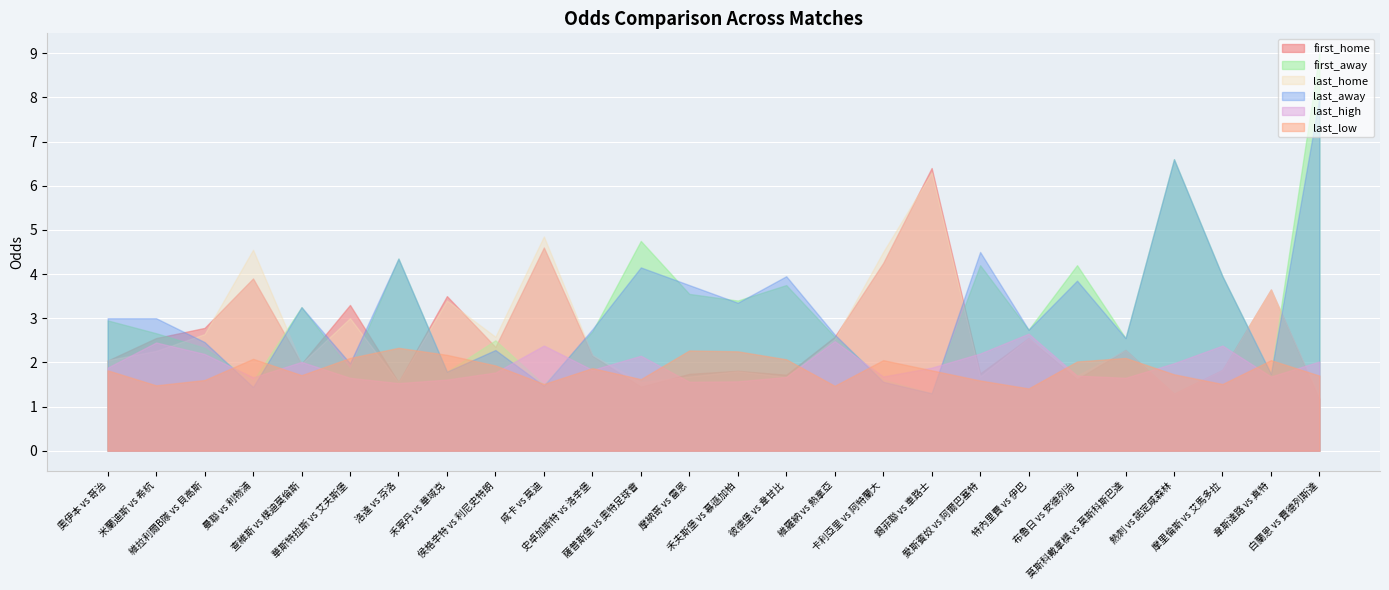

Reading left to right, list all the values displayed in this chart.

first_home: 奧伊本 vs 哥治=2.0	米蘭迪斯 vs 希杭=2.5	維拉利爾B隊 vs 貝高斯=2.8	曼聯 vs 利物浦=3.9	查維斯 vs 樸迪莫倫斯=2.0	華斯特拉斯 vs 艾夫斯堡=3.3	洛達 vs 芬洛=1.6	禾寧丹 vs 華域克=3.5	侯格辛特 vs 利尼史特朗=2.4	咸卡 vs 莫迪=4.6	史卓加斯特 vs 洛辛堡=2.1	薩普斯堡 vs 奧特足球會=1.4	摩納哥 vs 雷恩=1.7	禾夫斯堡 vs 慕遜加柏=1.8	彼德堡 vs 韋甘比=1.7	維羅納 vs 熱拿亞=2.6	卡利亞里 vs 阿特蘭大=4.2	錫菲聯 vs 車路士=6.4	愛斯賓奴 vs 阿爾巴塞特=1.8	特內里費 vs 伊巴=2.5	布魯日 vs 安德列治=1.6	莫斯科戴拿模 vs 莫斯科斯巴達=2.3	熱刺 vs 諾定咸森林=1.3	摩里倫斯 vs 艾馬多拉=1.8	韋斯達路 vs 真特=3.6	白蘭恩 vs 費德列斯達=1.2
first_away: 奧伊本 vs 哥治=3.0	米蘭迪斯 vs 希杭=2.7	維拉利爾B隊 vs 貝高斯=2.3	曼聯 vs 利物浦=1.6	查維斯 vs 樸迪莫倫斯=3.2	華斯特拉斯 vs 艾夫斯堡=1.8	洛達 vs 芬洛=4.3	禾寧丹 vs 華域克=1.8	侯格辛特 vs 利尼史特朗=2.5	咸卡 vs 莫迪=1.5	史卓加斯特 vs 洛辛堡=2.7	薩普斯堡 vs 奧特足球會=4.8	摩納哥 vs 雷恩=3.5	禾夫斯堡 vs 慕遜加柏=3.4	彼德堡 vs 韋甘比=3.8	維羅納 vs 熱拿亞=2.6	卡利亞里 vs 阿特蘭大=1.6	錫菲聯 vs 車路士=1.3	愛斯賓奴 vs 阿爾巴塞特=4.2	特內里費 vs 伊巴=2.7	布魯日 vs 安德列治=4.2	莫斯科戴拿模 vs 莫斯科斯巴達=2.5	熱刺 vs 諾定咸森林=6.6	摩里倫斯 vs 艾馬多拉=4.0	韋斯達路 vs 真特=1.7	白蘭恩 vs 費德列斯達=9.0
last_home: 奧伊本 vs 哥治=2.0	米蘭迪斯 vs 希杭=2.3	維拉利爾B隊 vs 貝高斯=2.6	曼聯 vs 利物浦=4.5	查維斯 vs 樸迪莫倫斯=2.0	華斯特拉斯 vs 艾夫斯堡=3.0	洛達 vs 芬洛=1.6	禾寧丹 vs 華域克=3.4	侯格辛特 vs 利尼史特朗=2.6	咸卡 vs 莫迪=4.8	史卓加斯特 vs 洛辛堡=2.2	薩普斯堡 vs 奧特足球會=1.6	摩納哥 vs 雷恩=1.7	禾夫斯堡 vs 慕遜加柏=1.8	彼德堡 vs 韋甘比=1.7	維羅納 vs 熱拿亞=2.5	卡利亞里 vs 阿特蘭大=4.5	錫菲聯 vs 車路士=6.3	愛斯賓奴 vs 阿爾巴塞特=1.7	特內里費 vs 伊巴=2.5	布魯日 vs 安德列治=1.7	莫斯科戴拿模 vs 莫斯科斯巴達=2.3	熱刺 vs 諾定咸森林=1.3	摩里倫斯 vs 艾馬多拉=1.8	韋斯達路 vs 真特=3.6	白蘭恩 vs 費德列斯達=1.2
last_away: 奧伊本 vs 哥治=3.0	米蘭迪斯 vs 希杭=3.0	維拉利爾B隊 vs 貝高斯=2.5	曼聯 vs 利物浦=1.4	查維斯 vs 樸迪莫倫斯=3.2	華斯特拉斯 vs 艾夫斯堡=2.0	洛達 vs 芬洛=4.3	禾寧丹 vs 華域克=1.8	侯格辛特 vs 利尼史特朗=2.3	咸卡 vs 莫迪=1.5	史卓加斯特 vs 洛辛堡=2.8	薩普斯堡 vs 奧特足球會=4.2	摩納哥 vs 雷恩=3.8	禾夫斯堡 vs 慕遜加柏=3.4	彼德堡 vs 韋甘比=4.0	維羅納 vs 熱拿亞=2.6	卡利亞里 vs 阿特蘭大=1.6	錫菲聯 vs 車路士=1.3	愛斯賓奴 vs 阿爾巴塞特=4.5	特內里費 vs 伊巴=2.7	布魯日 vs 安德列治=3.9	莫斯科戴拿模 vs 莫斯科斯巴達=2.5	熱刺 vs 諾定咸森林=6.6	摩里倫斯 vs 艾馬多拉=4.0	韋斯達路 vs 真特=1.7	白蘭恩 vs 費德列斯達=8.0
last_high: 奧伊本 vs 哥治=1.9	米蘭迪斯 vs 希杭=2.5	維拉利爾B隊 vs 貝高斯=2.2	曼聯 vs 利物浦=1.7	查維斯 vs 樸迪莫倫斯=2.0	華斯特拉斯 vs 艾夫斯堡=1.6	洛達 vs 芬洛=1.5	禾寧丹 vs 華域克=1.6	侯格辛特 vs 利尼史特朗=1.8	咸卡 vs 莫迪=2.4	史卓加斯特 vs 洛辛堡=1.8	薩普斯堡 vs 奧特足球會=2.1	摩納哥 vs 雷恩=1.6	禾夫斯堡 vs 慕遜加柏=1.6	彼德堡 vs 韋甘比=1.7	維羅納 vs 熱拿亞=2.5	卡利亞里 vs 阿特蘭大=1.7	錫菲聯 vs 車路士=1.9	愛斯賓奴 vs 阿爾巴塞特=2.2	特內里費 vs 伊巴=2.6	布魯日 vs 安德列治=1.7	莫斯科戴拿模 vs 莫斯科斯巴達=1.6	熱刺 vs 諾定咸森林=2.0	摩里倫斯 vs 艾馬多拉=2.4	韋斯達路 vs 真特=1.7	白蘭恩 vs 費德列斯達=2.0
last_low: 奧伊本 vs 哥治=1.8	米蘭迪斯 vs 希杭=1.5	維拉利爾B隊 vs 貝高斯=1.6	曼聯 vs 利物浦=2.1	查維斯 vs 樸迪莫倫斯=1.7	華斯特拉斯 vs 艾夫斯堡=2.1	洛達 vs 芬洛=2.3	禾寧丹 vs 華域克=2.2	侯格辛特 vs 利尼史特朗=1.9	咸卡 vs 莫迪=1.5	史卓加斯特 vs 洛辛堡=1.9	薩普斯堡 vs 奧特足球會=1.6	摩納哥 vs 雷恩=2.3	禾夫斯堡 vs 慕遜加柏=2.2	彼德堡 vs 韋甘比=2.1	維羅納 vs 熱拿亞=1.5	卡利亞里 vs 阿特蘭大=2.0	錫菲聯 vs 車路士=1.8	愛斯賓奴 vs 阿爾巴塞特=1.6	特內里費 vs 伊巴=1.4	布魯日 vs 安德列治=2.0	莫斯科戴拿模 vs 莫斯科斯巴達=2.1	熱刺 vs 諾定咸森林=1.7	摩里倫斯 vs 艾馬多拉=1.5	韋斯達路 vs 真特=2.0	白蘭恩 vs 費德列斯達=1.7